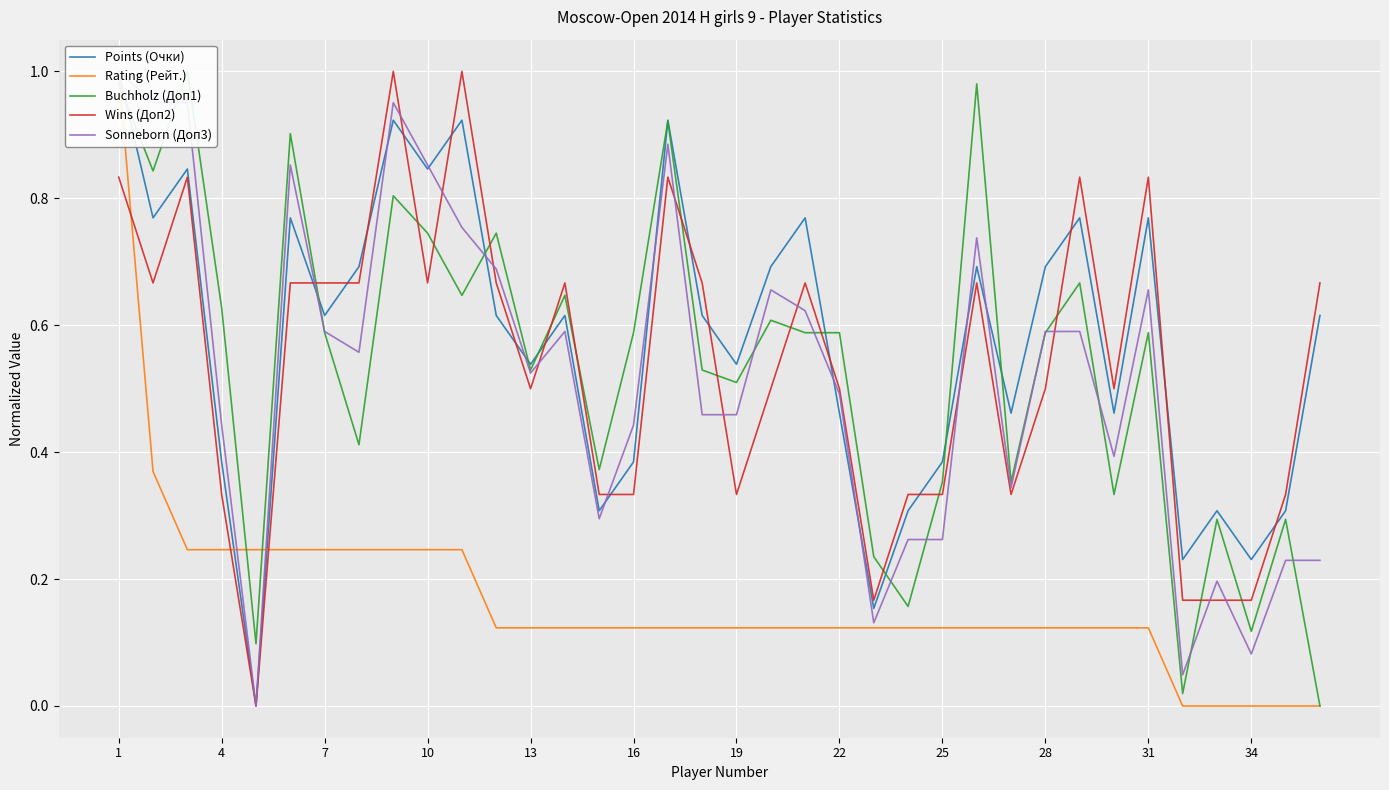

The Points (Очки) series shows 1.0 at 1. True or false?

True